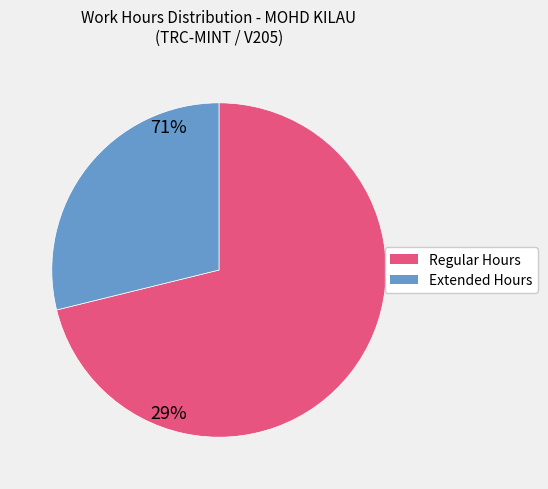

Does any single category account for the majority?

Yes